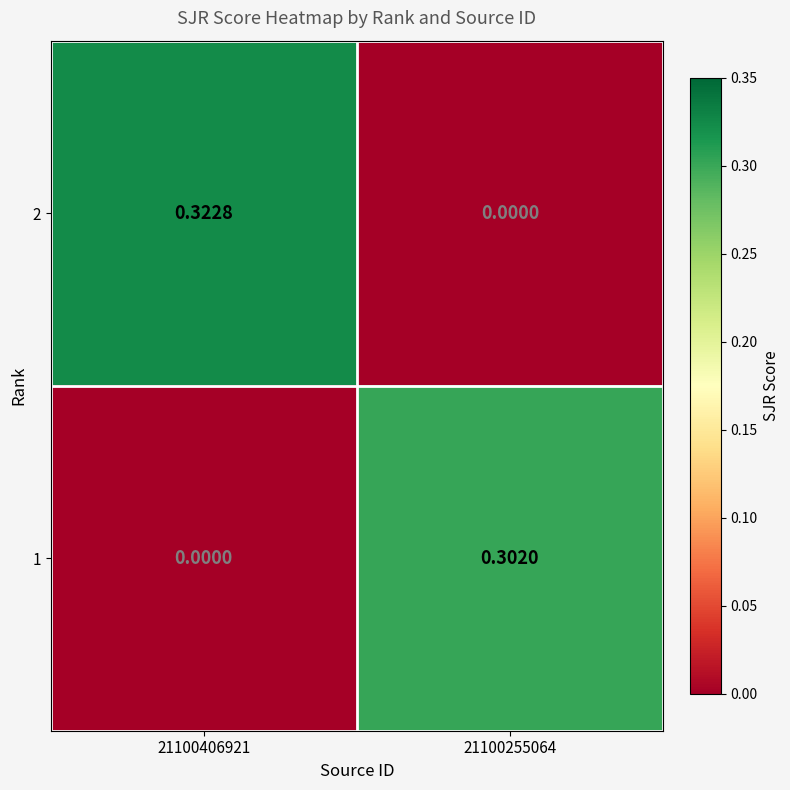

Is the value of 2 at 21100406921 greater than the value of 1 at 21100406921?

Yes